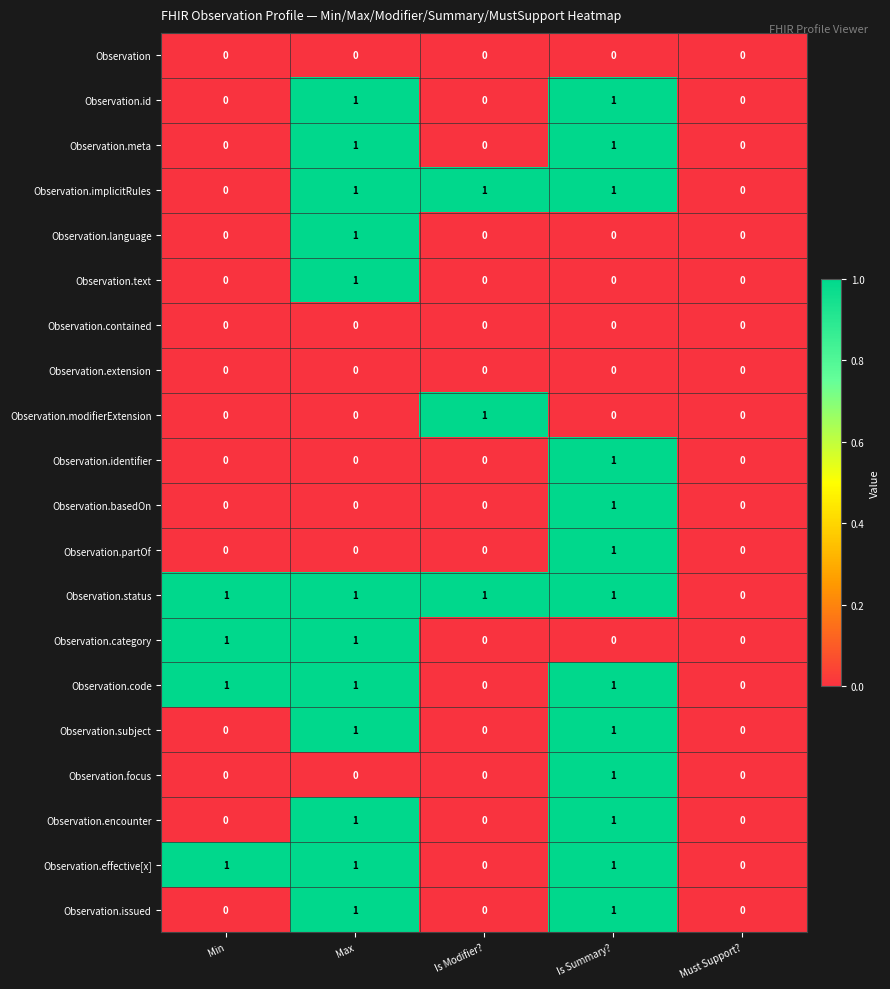

Is it true that Observation.focus equals 0 at Max?

True